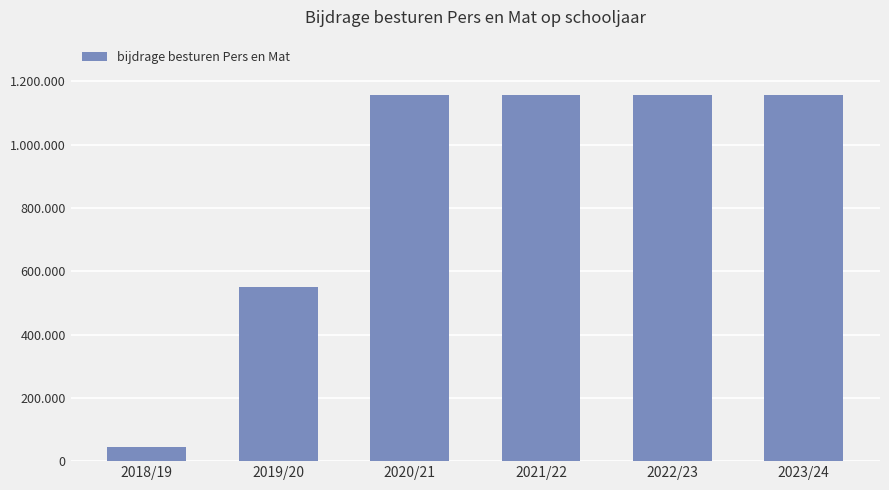

Does the chart contain any negative values?

No